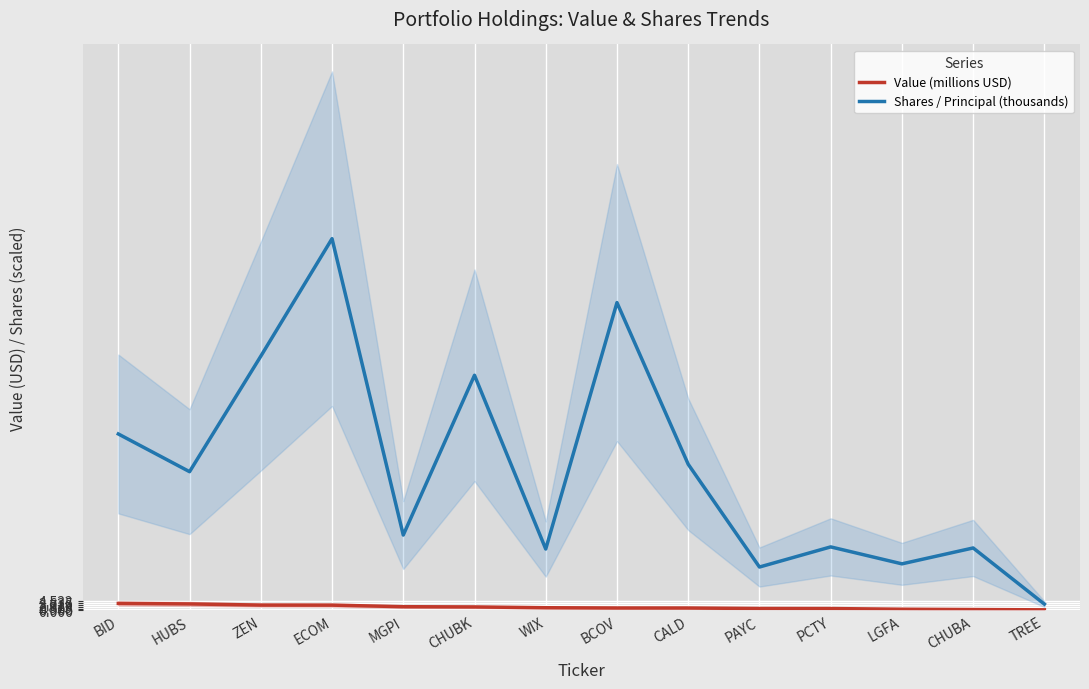

True or false: Shares / Principal (thousands) and Value (millions USD) intersect in this chart.

False